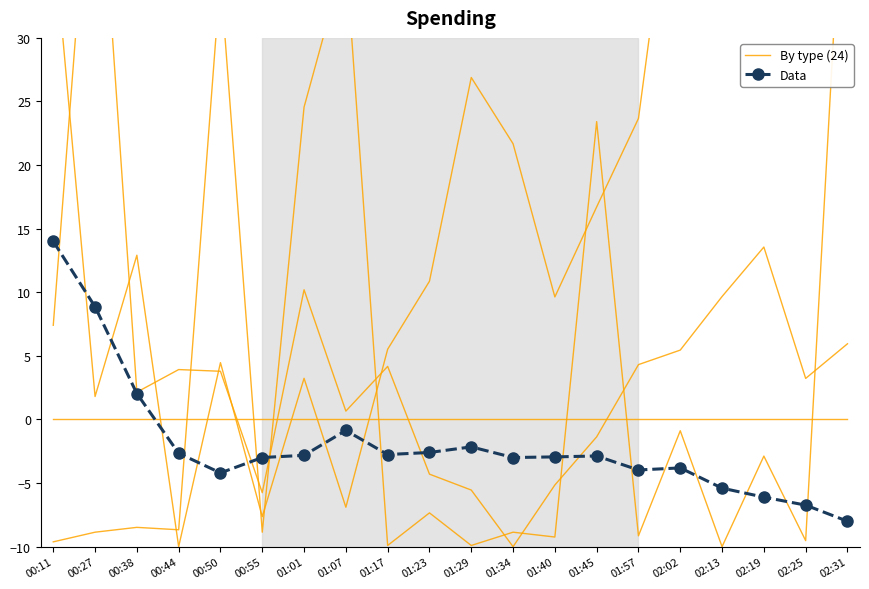

How many series are shown in this chart?

2